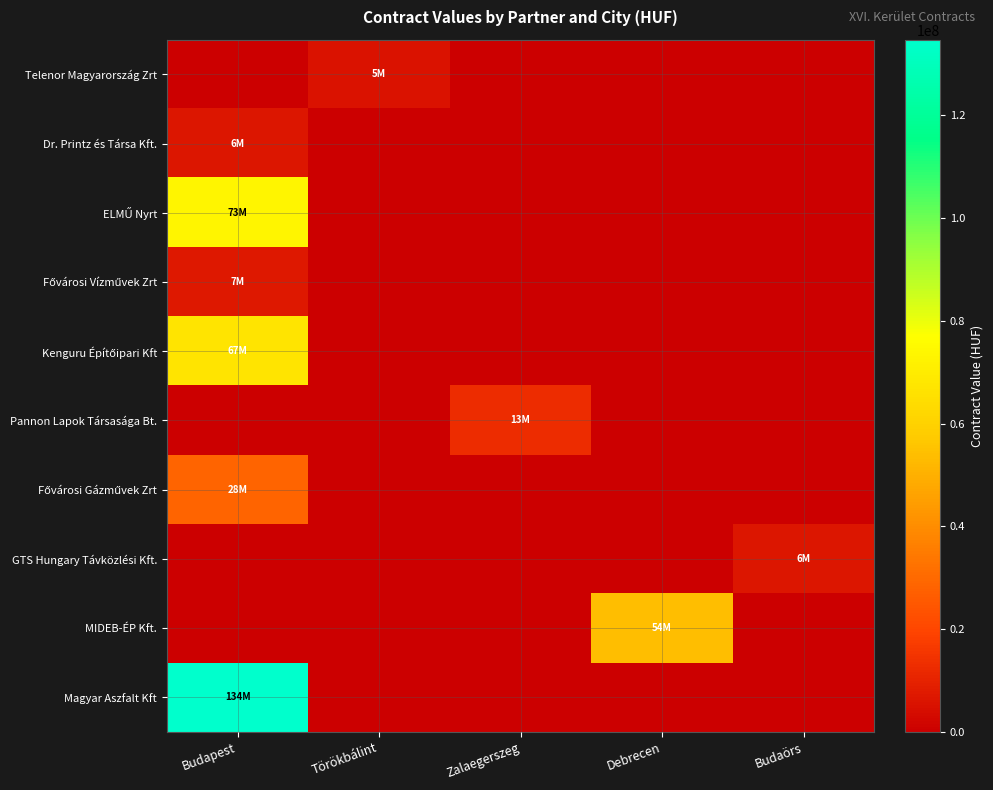

Which series has the largest total across all categories?

Magyar Aszfalt Kft